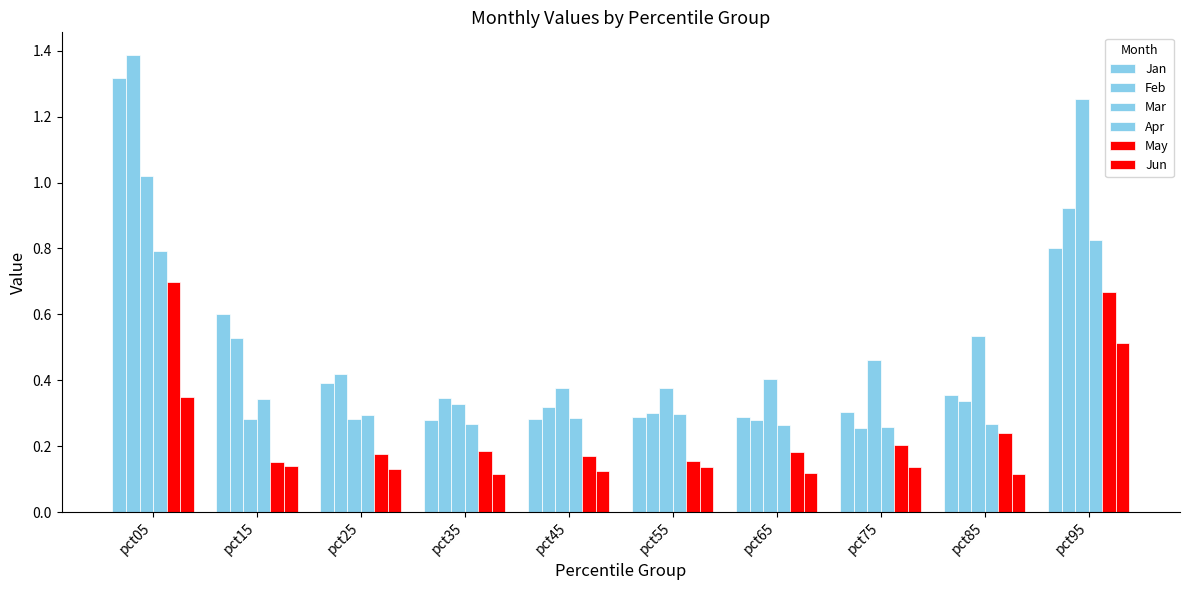

Between pct35 and pct55, which series saw the biggest shift?

Mar